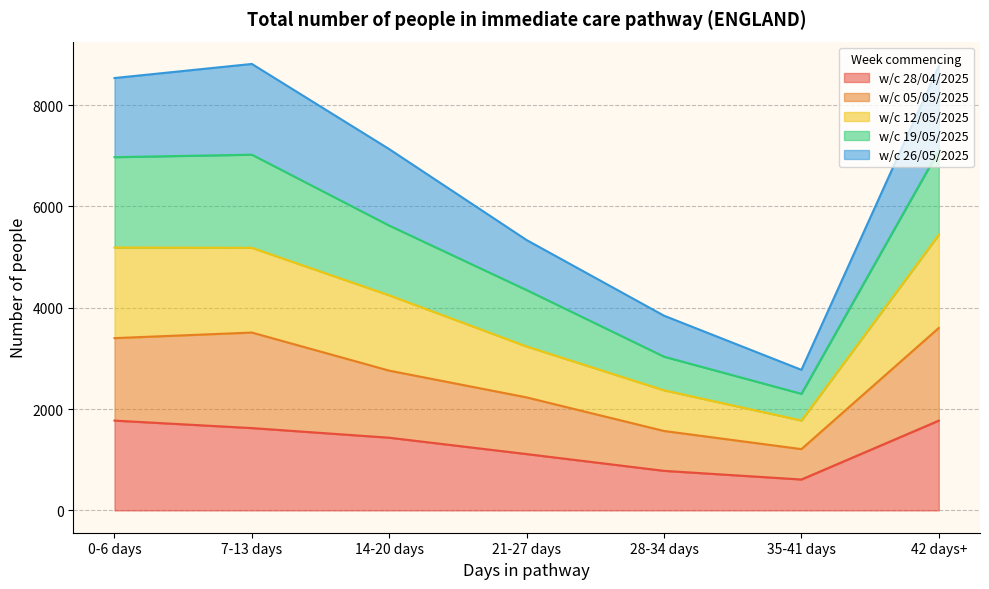

What is the lowest value of the w/c 28/04/2025 series?

610